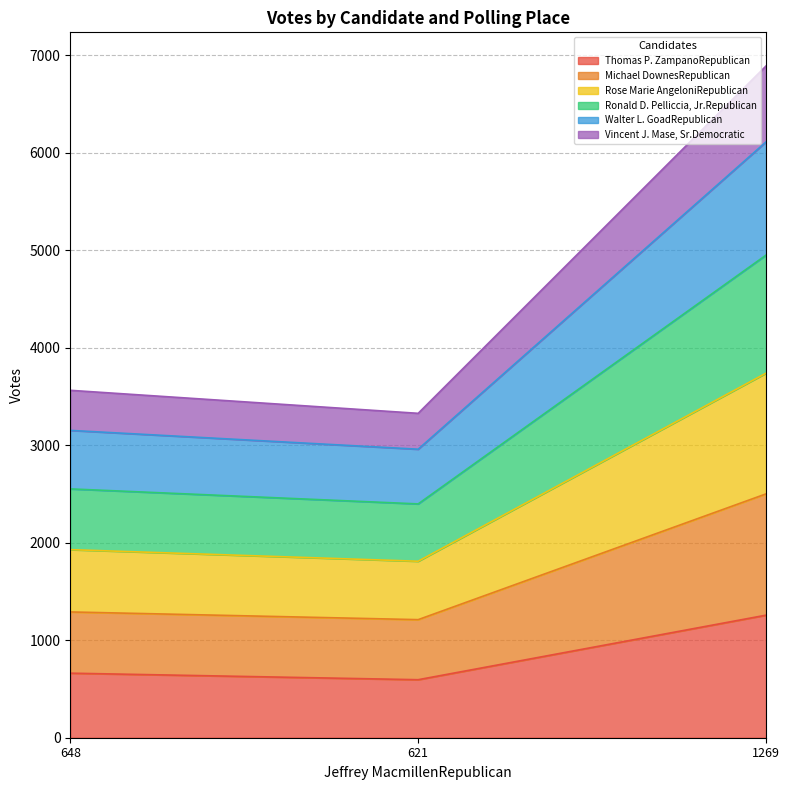

True or false: Thomas P. ZampanoRepublican has a value of 1257 at 1269.

True